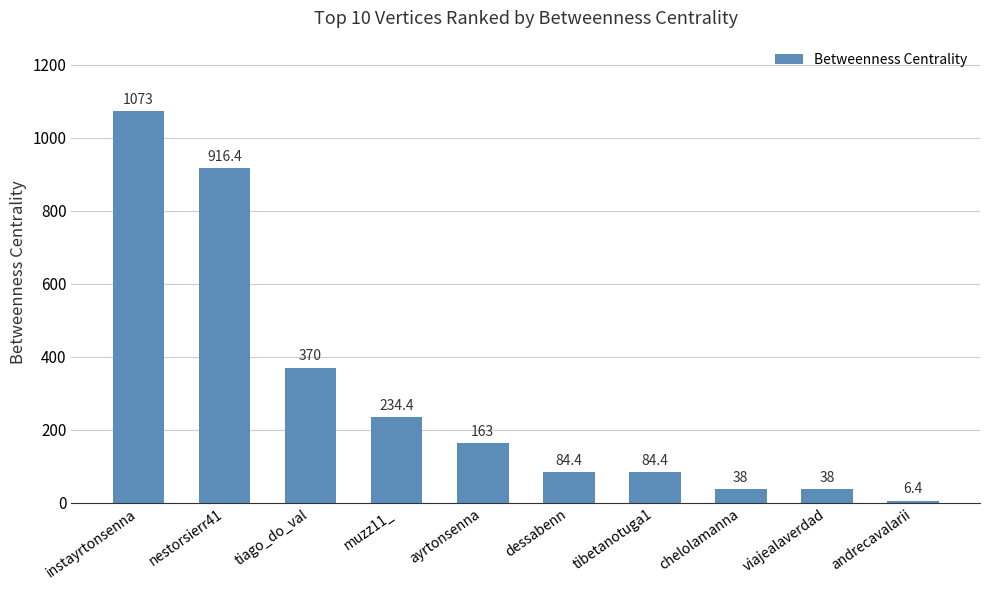

What is the label of the 10th bar from the right?

instayrtonsenna